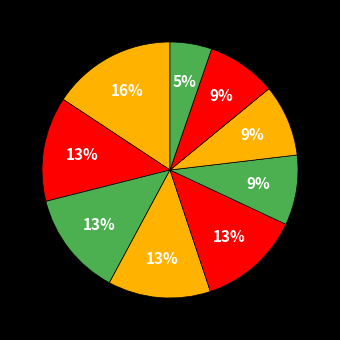

Count the number of slices in the pie.

9